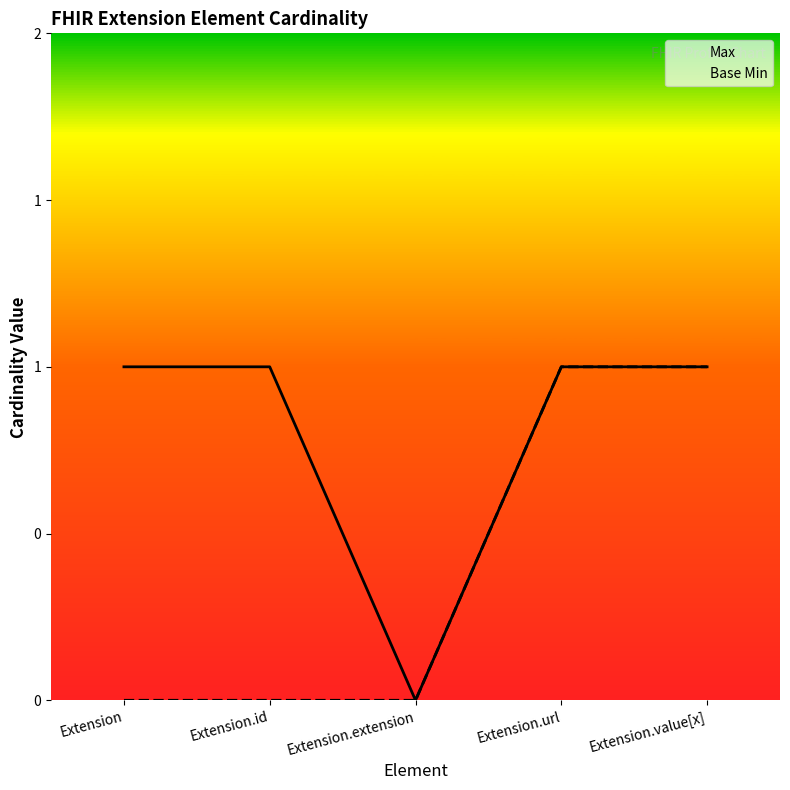

True or false: Base Min and Max intersect in this chart.

False